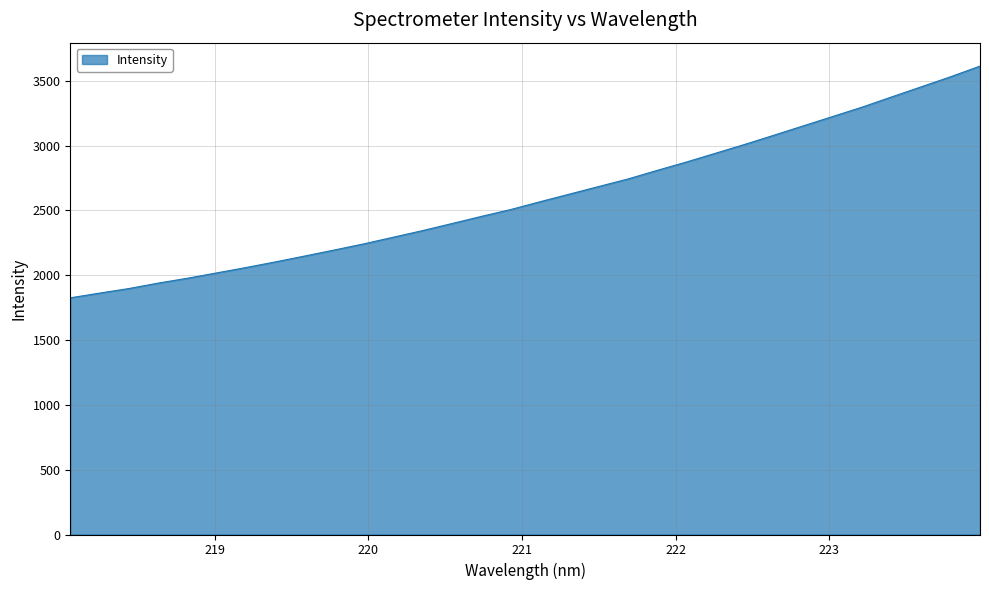

What is the difference between the maximum and minimum values?

1787.4